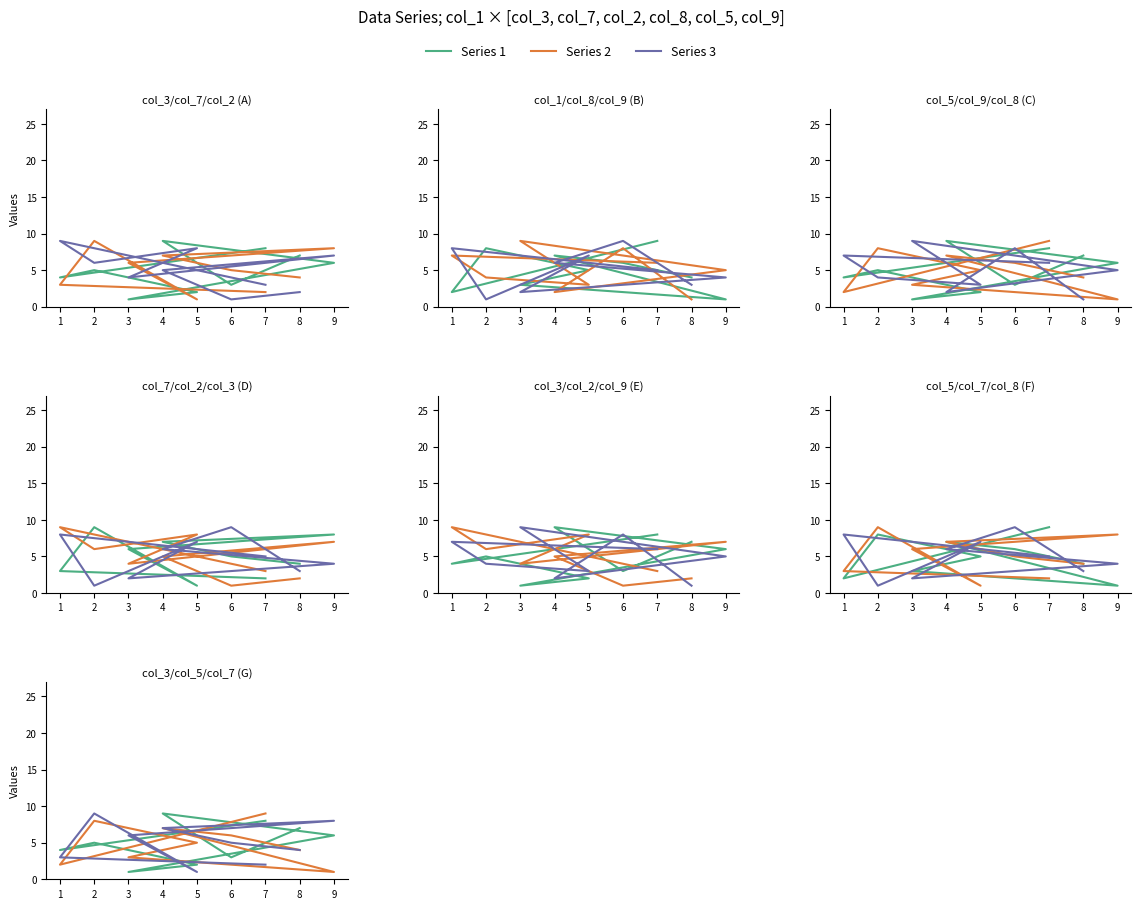

How many times do Series 3 and Series 1 cross each other?

6